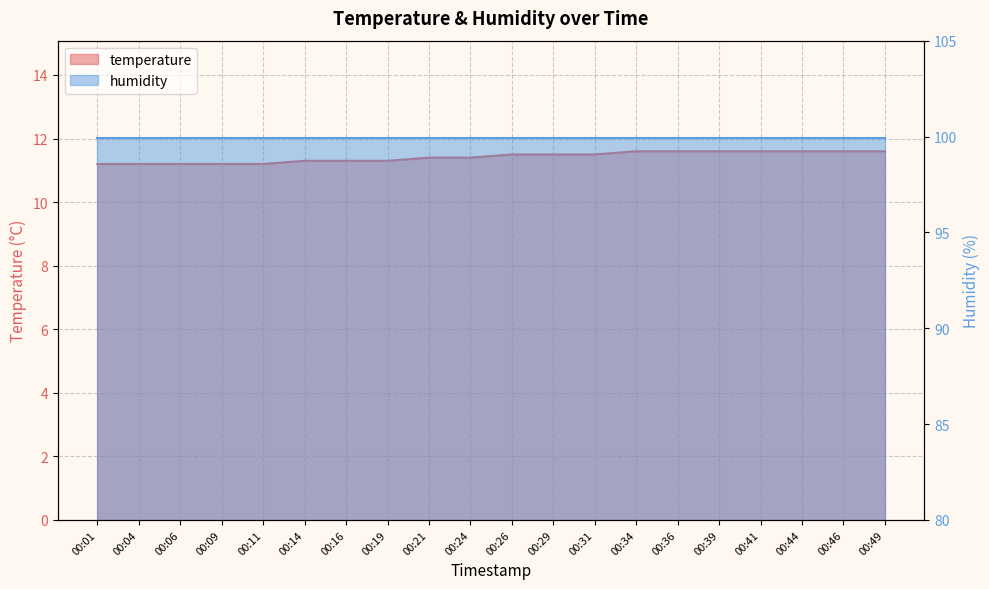

Which has a higher value, 00:06 or 00:36?

00:36